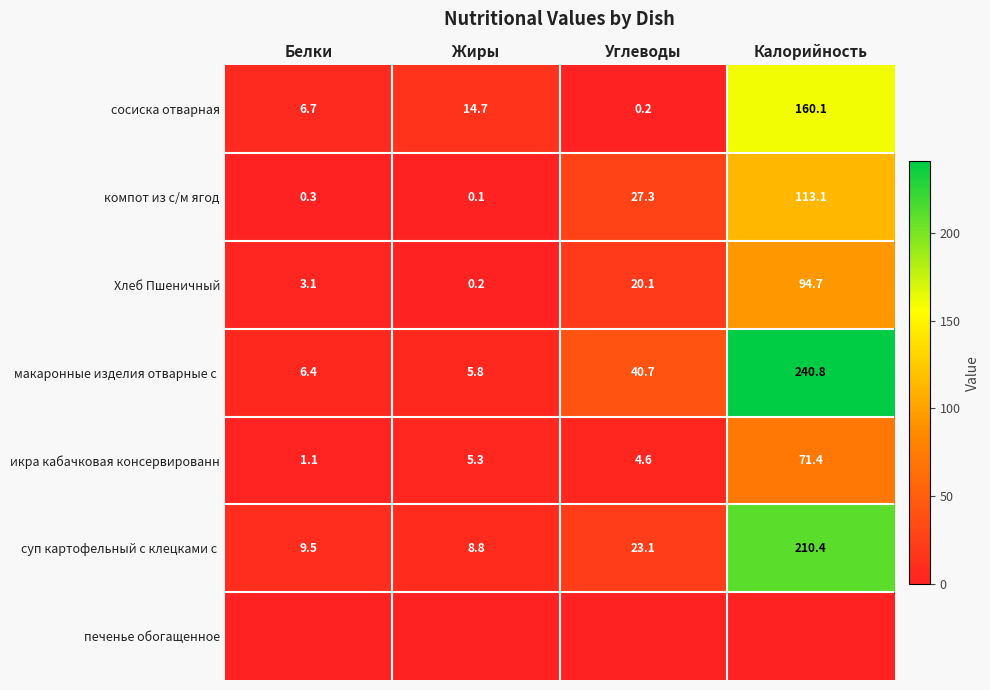

How many values in the Хлеб Пшеничный series are below 20?

2